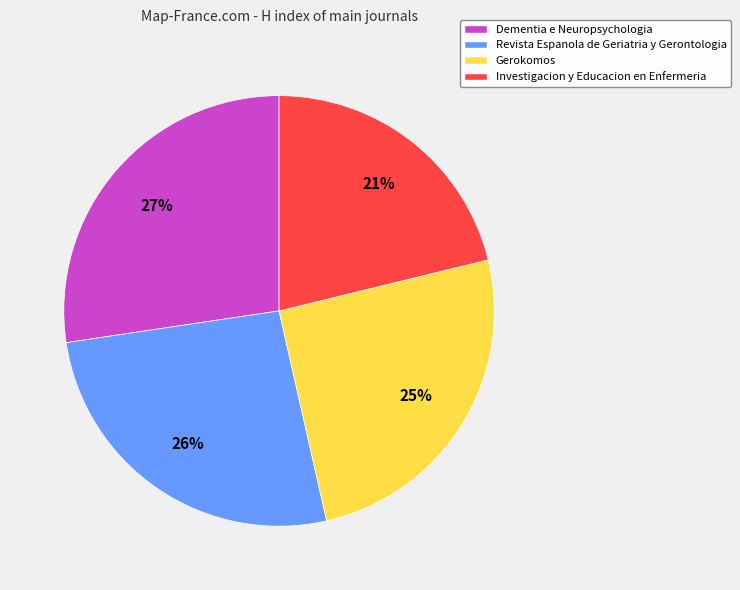

What is the largest slice in the pie chart?

Dementia e Neuropsychologia